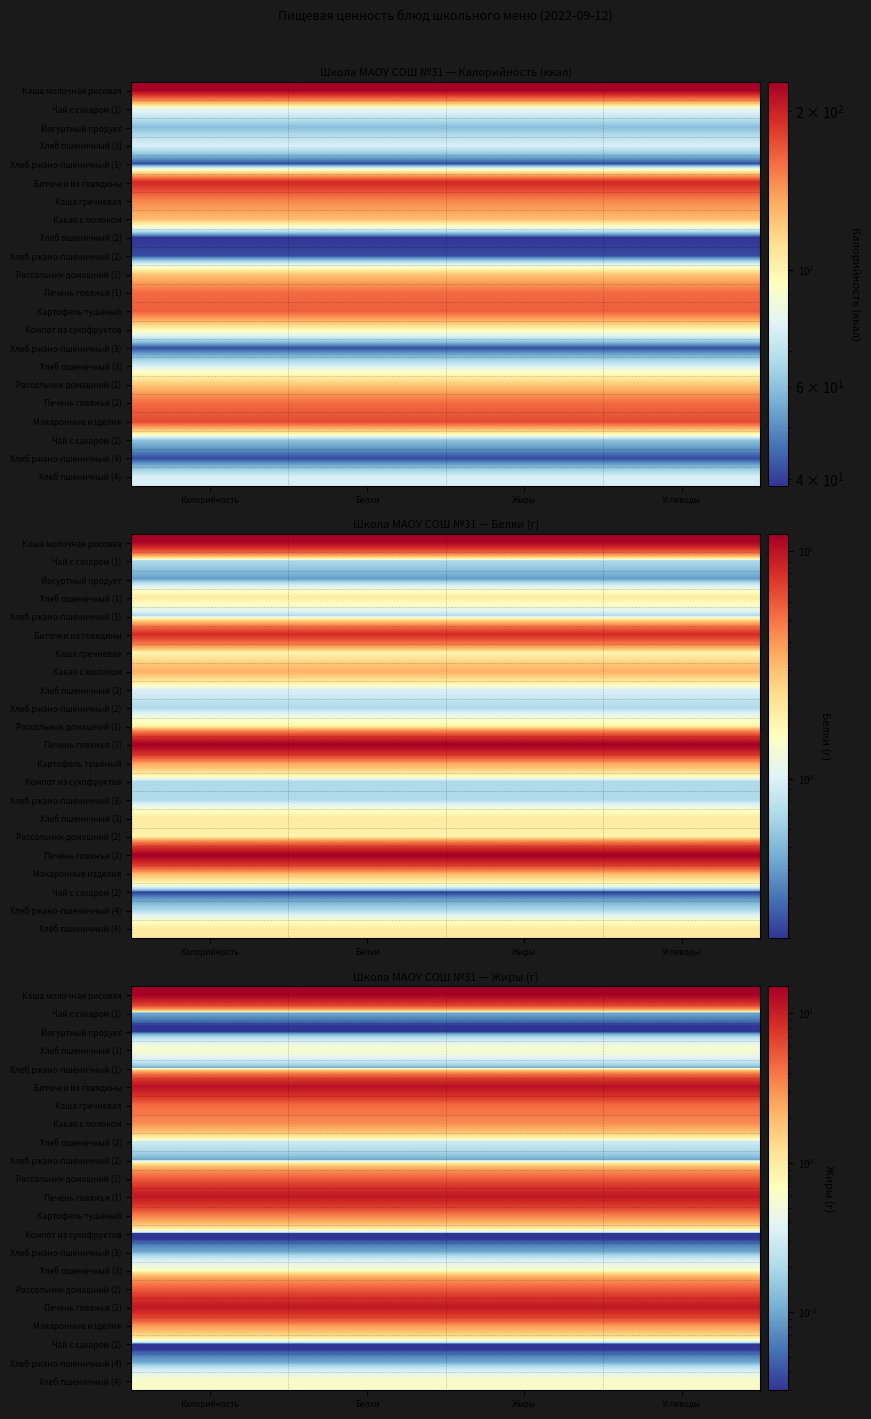

Rank the categories by Хлеб пшеничный (2) value from highest to lowest.

Калорийность, Белки, Жиры, Углеводы